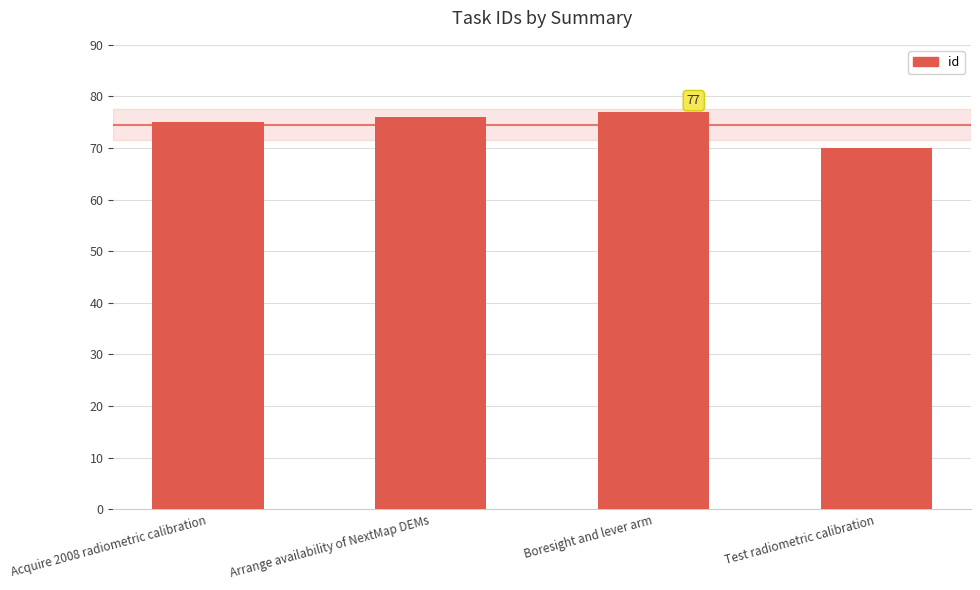

How many bars are there in total?

4